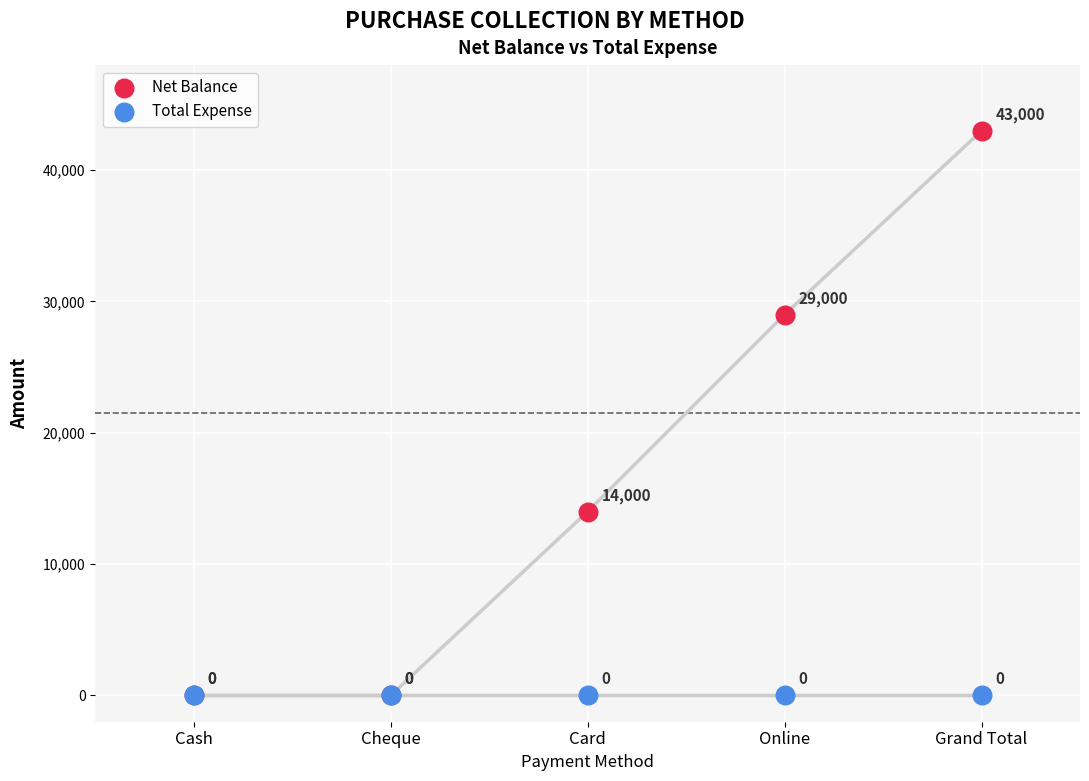

Across all series, what Y value is closest to 21500?

14000